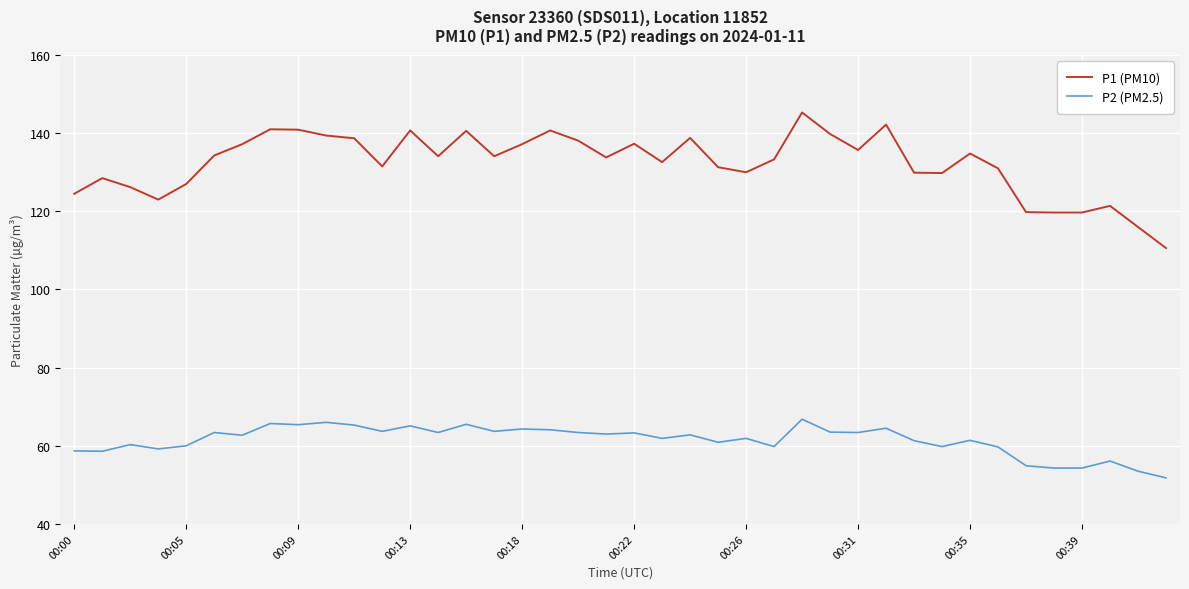

Rank the series by their average value, from lowest to highest.

P2 (PM2.5), P1 (PM10)